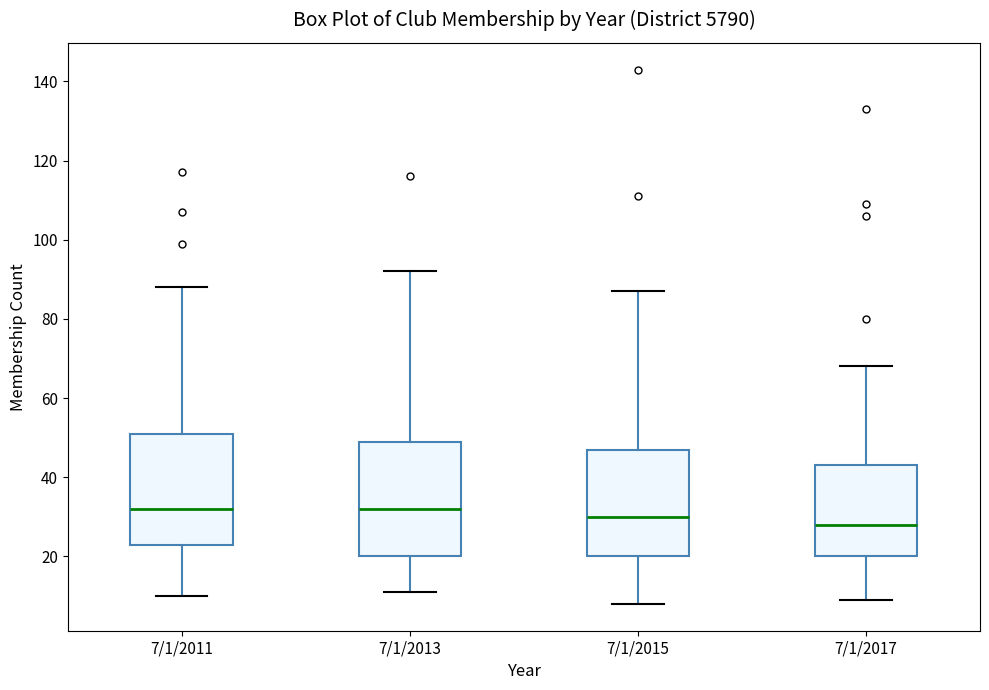

Reading left to right, transcribe this box plot: for each box, give where its median line is, the range the box spans, and where its two whiskers end, as read against the y-axis. The values are not printed on the chart, so give them approximately, as read against the axis.

7/1/2011: median 32, box 24 to 52, whiskers 10 to 88
7/1/2013: median 32, box 20 to 50, whiskers 12 to 92
7/1/2015: median 30, box 20 to 48, whiskers 8 to 88
7/1/2017: median 28, box 20 to 44, whiskers 10 to 68